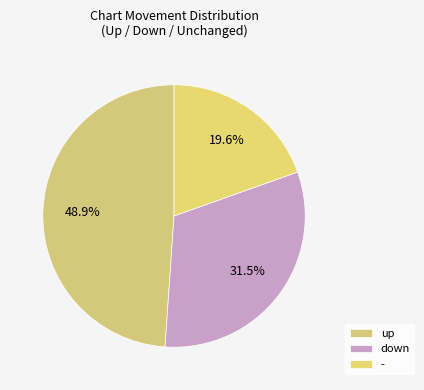

What is the ratio of the value at up to the value at -?

2.5